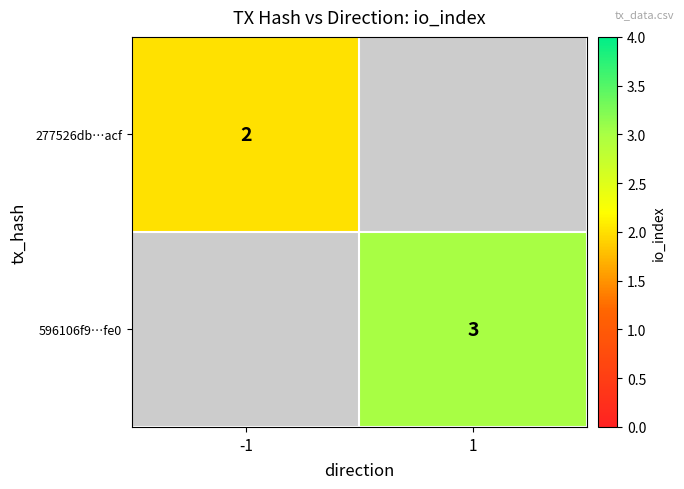

What is the greatest value displayed?

3.0